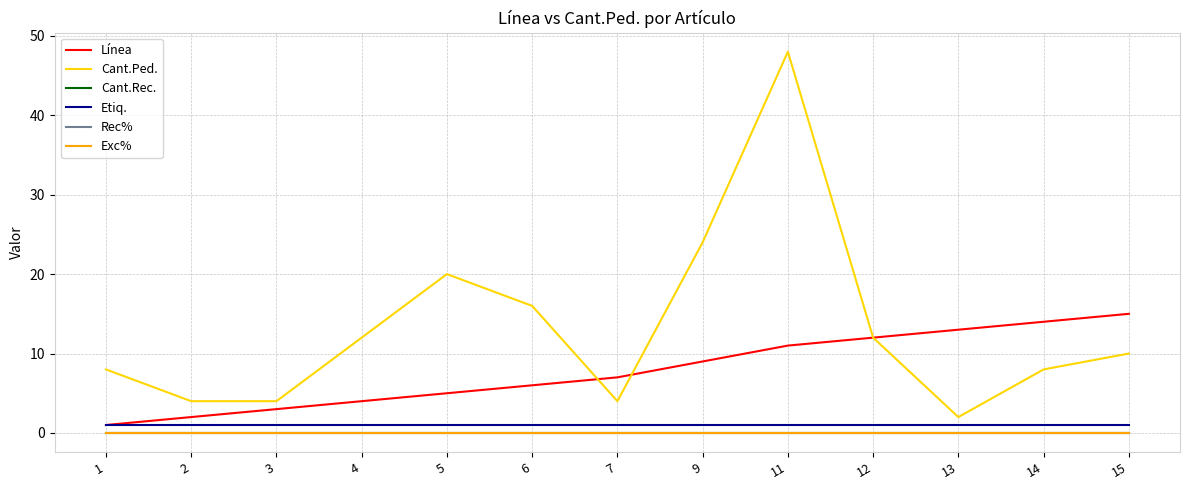

The value of Cant.Ped. at 6 is 16. True or false?

True